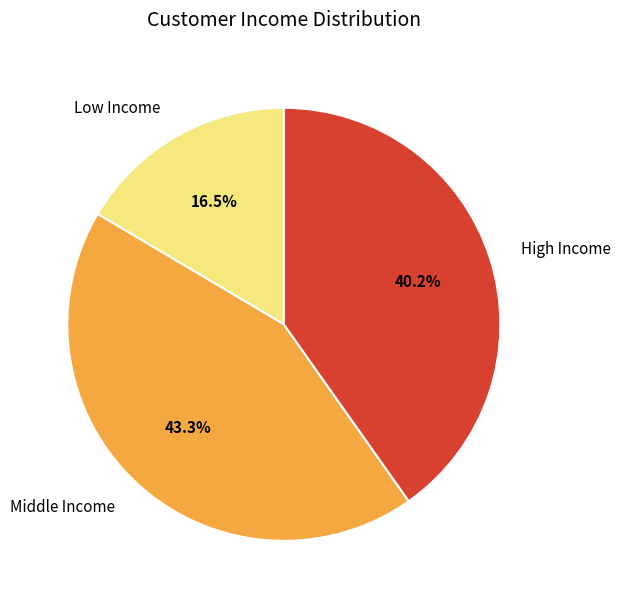

What is the ratio of the value at High Income to the value at Middle Income?

0.9